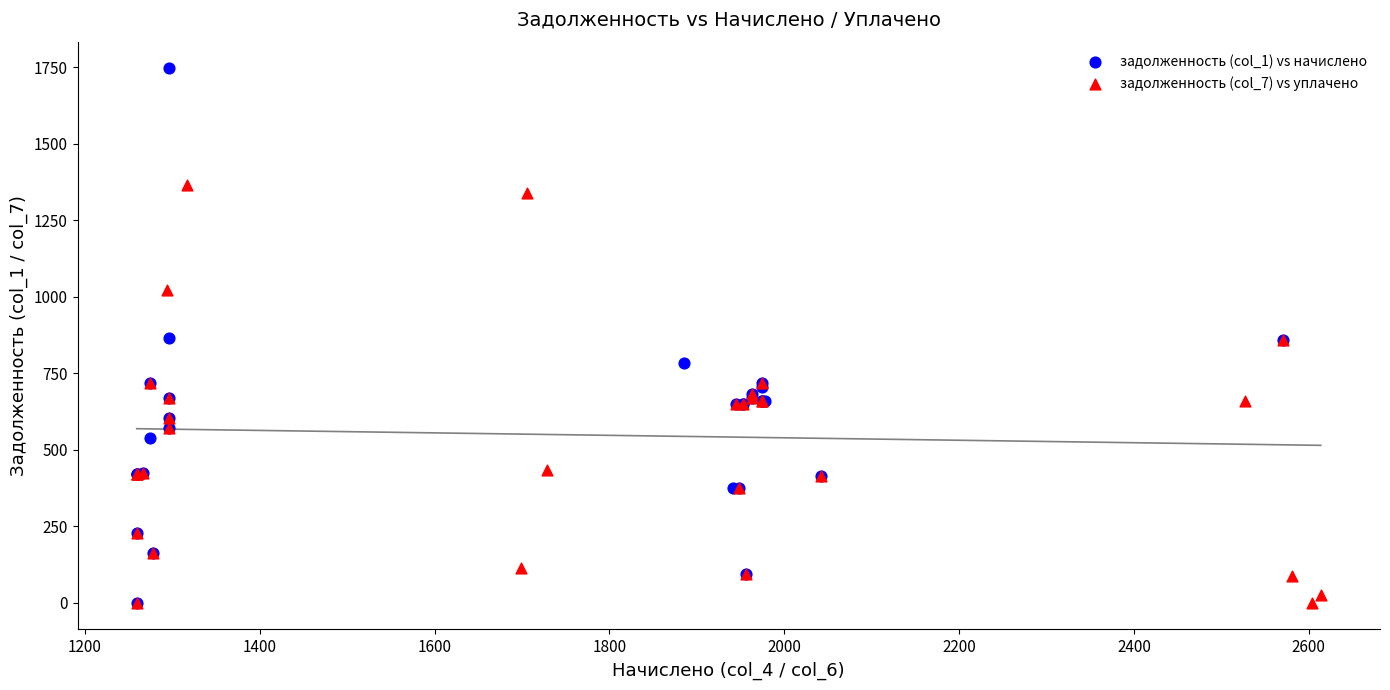

Which series has the widest spread of Y values?

задолженность (col_1) vs начислено